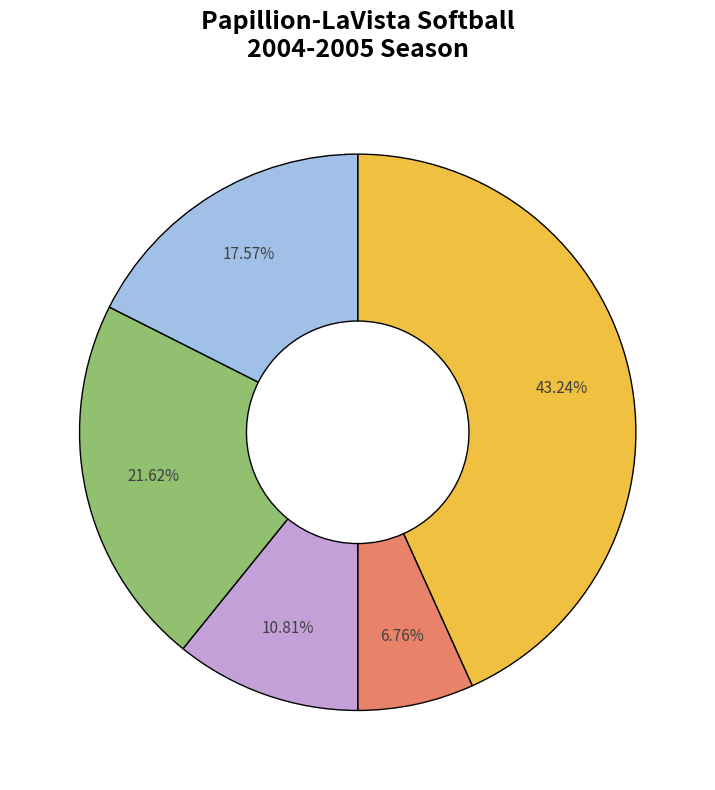

How many segments does this pie chart have?

5